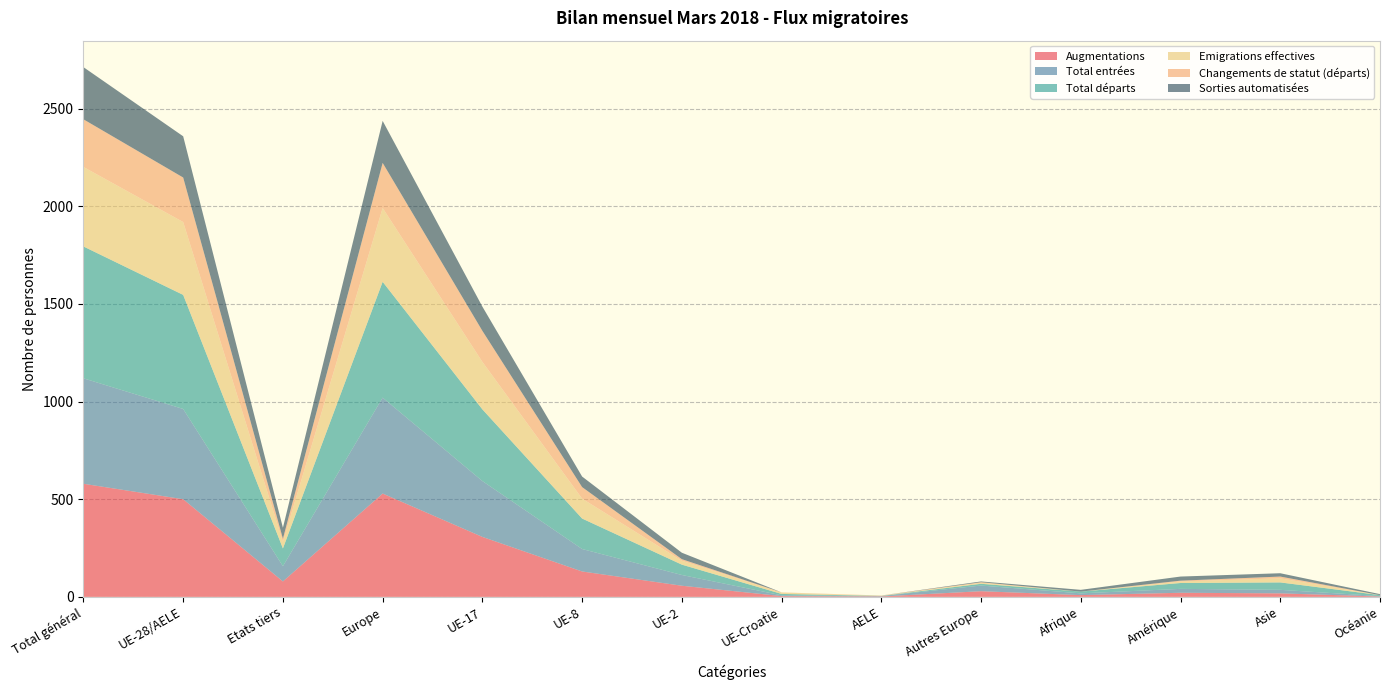

Reading left to right, extract all data points from this chart.

Augmentations: Total général=579	UE-28/AELE=500	Etats tiers=79	Europe=529	UE-17=307	UE-8=130	UE-2=57	UE-Croatie=4	AELE=2	Autres Europe=29	Afrique=9	Amérique=21	Asie=18	Océanie=2
Total entrées: Total général=540	UE-28/AELE=462	Etats tiers=78	Europe=491	UE-17=286	UE-8=115	UE-2=55	UE-Croatie=4	AELE=2	Autres Europe=29	Afrique=9	Amérique=20	Asie=18	Océanie=2
Total départs: Total général=675	UE-28/AELE=584	Etats tiers=91	Europe=593	UE-17=367	UE-8=156	UE-2=53	UE-Croatie=7	AELE=1	Autres Europe=9	Afrique=9	Amérique=30	Asie=38	Océanie=5
Emigrations effectives: Total général=407	UE-28/AELE=373	Etats tiers=34	Europe=378	UE-17=243	UE-8=102	UE-2=20	UE-Croatie=7	AELE=1	Autres Europe=5	Afrique=0	Amérique=8	Asie=21	Océanie=0
Changements de statut (départs): Total général=244	UE-28/AELE=228	Etats tiers=16	Europe=231	UE-17=159	UE-8=59	UE-2=8	UE-Croatie=1	AELE=1	Autres Europe=3	Afrique=0	Amérique=4	Asie=9	Océanie=0
Sorties automatisées: Total général=267	UE-28/AELE=211	Etats tiers=56	Europe=215	UE-17=124	UE-8=54	UE-2=33	UE-Croatie=0	AELE=0	Autres Europe=4	Afrique=9	Amérique=21	Asie=17	Océanie=5